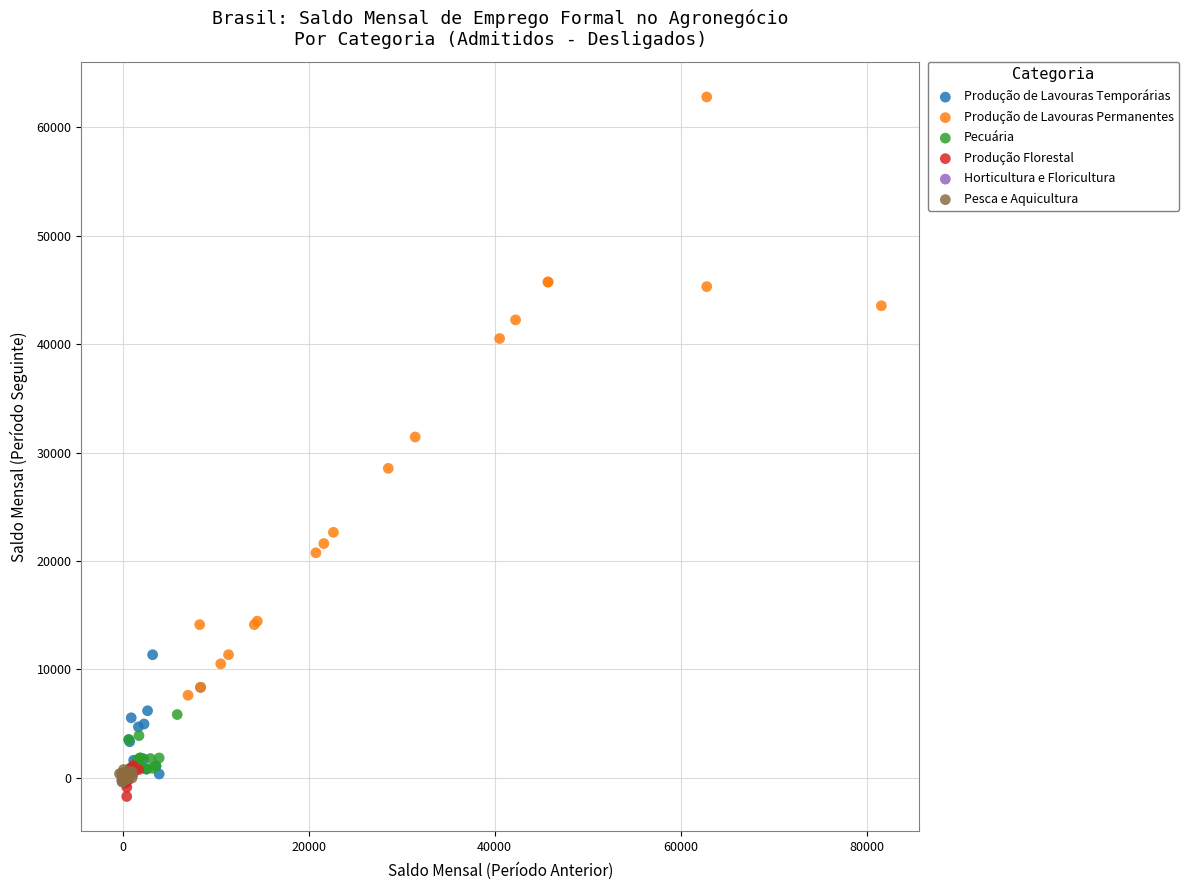

Which series has the widest spread of Y values?

Produção de Lavouras Permanentes